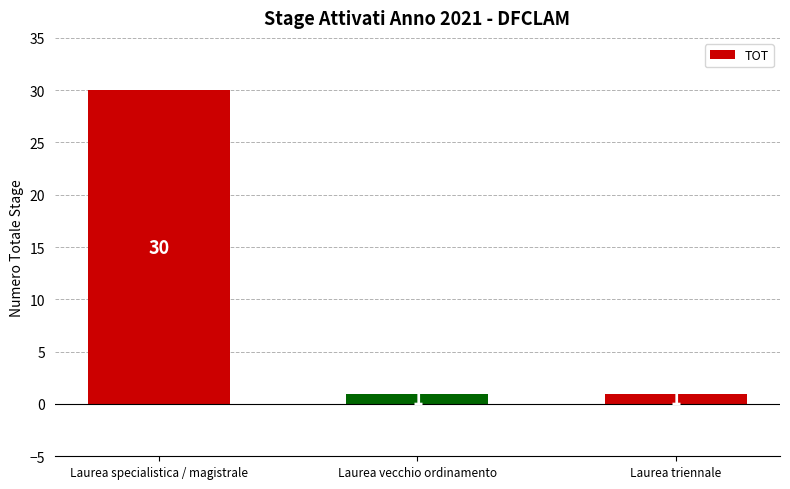

The value at Laurea vecchio ordinamento is 1. True or false?

True